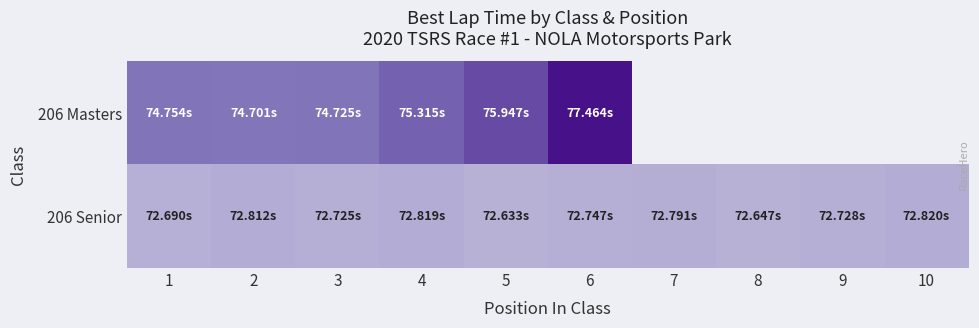

What is the average value of the 206 Senior series?

72.7